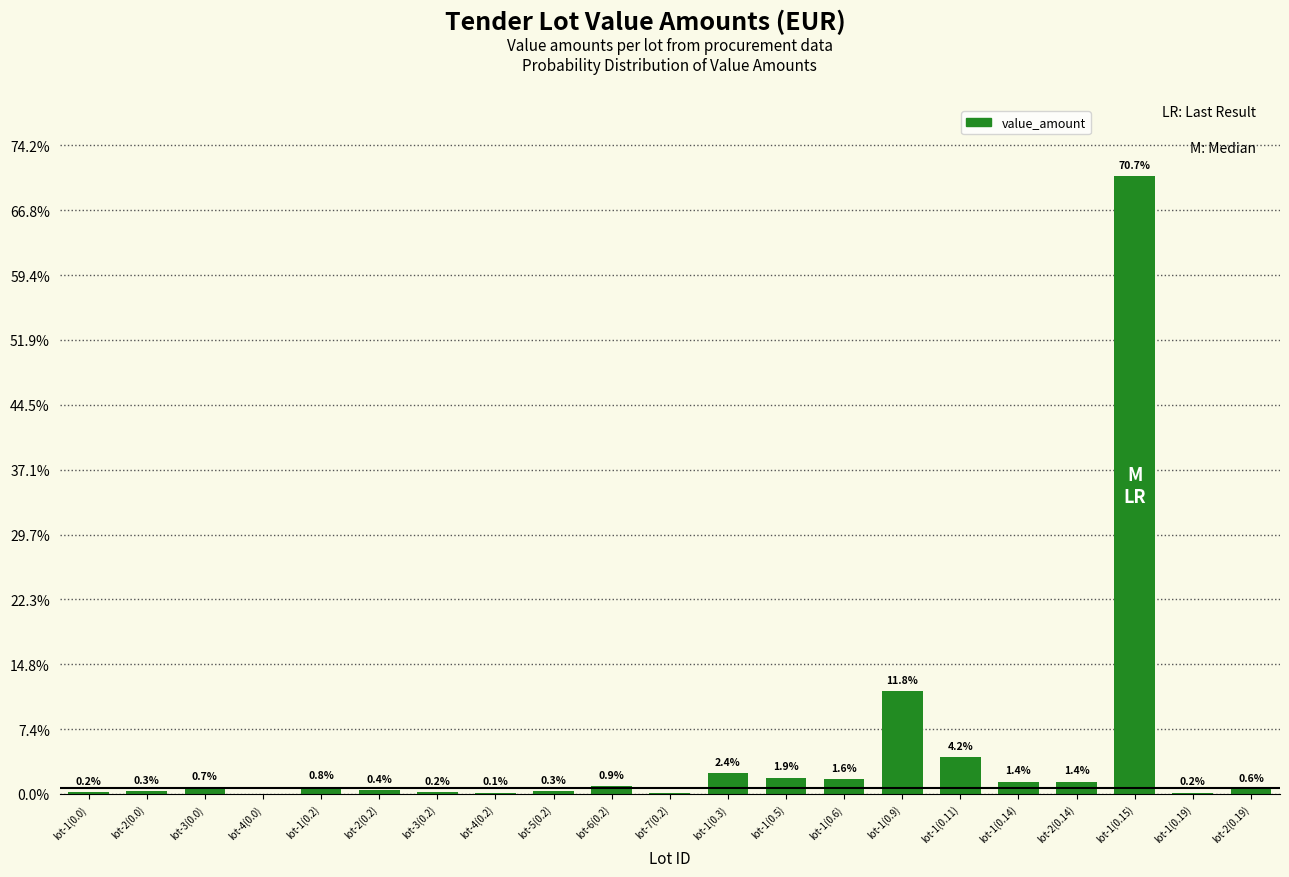

Rank the categories by value from lowest to highest.

lot-4(0.0), lot-7(0.2), lot-4(0.2), lot-1(0.19), lot-1(0.0), lot-3(0.2), lot-5(0.2), lot-2(0.0), lot-2(0.2), lot-2(0.19), lot-3(0.0), lot-1(0.2), lot-6(0.2), lot-1(0.14), lot-2(0.14), lot-1(0.6), lot-1(0.5), lot-1(0.3), lot-1(0.11), lot-1(0.9), lot-1(0.15)